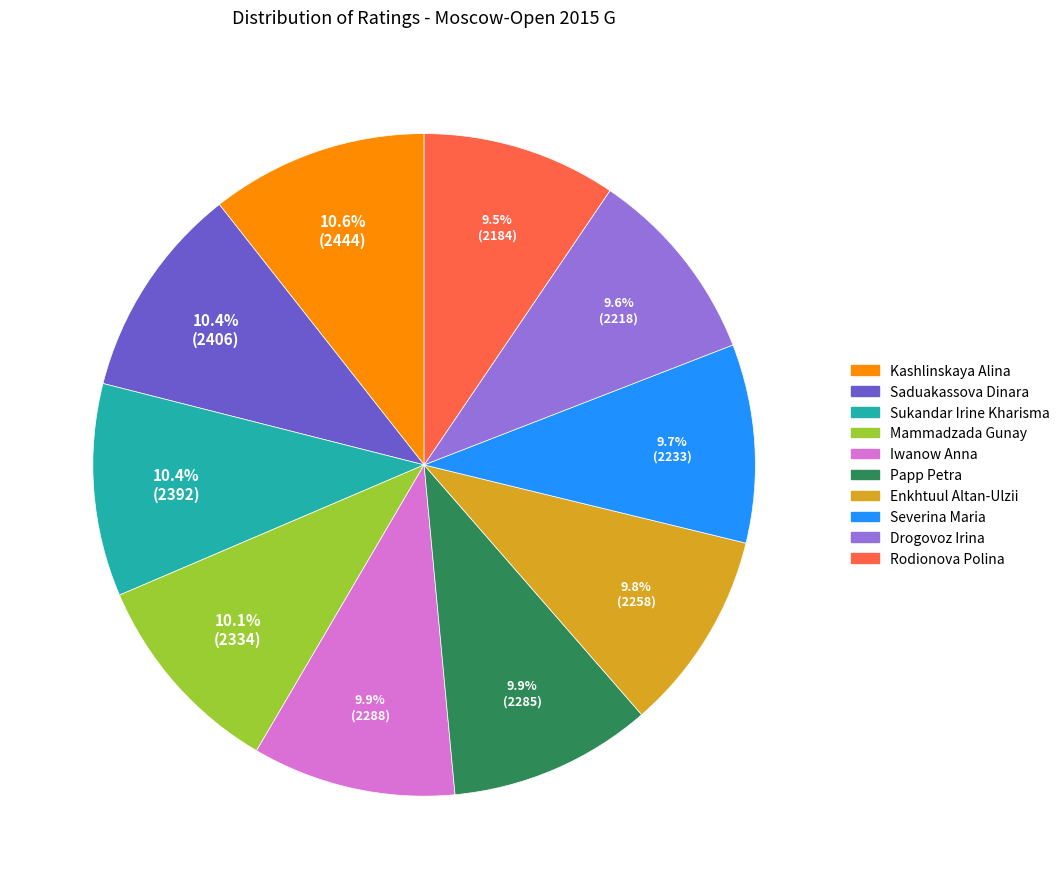

How many slices are in this pie chart?

10